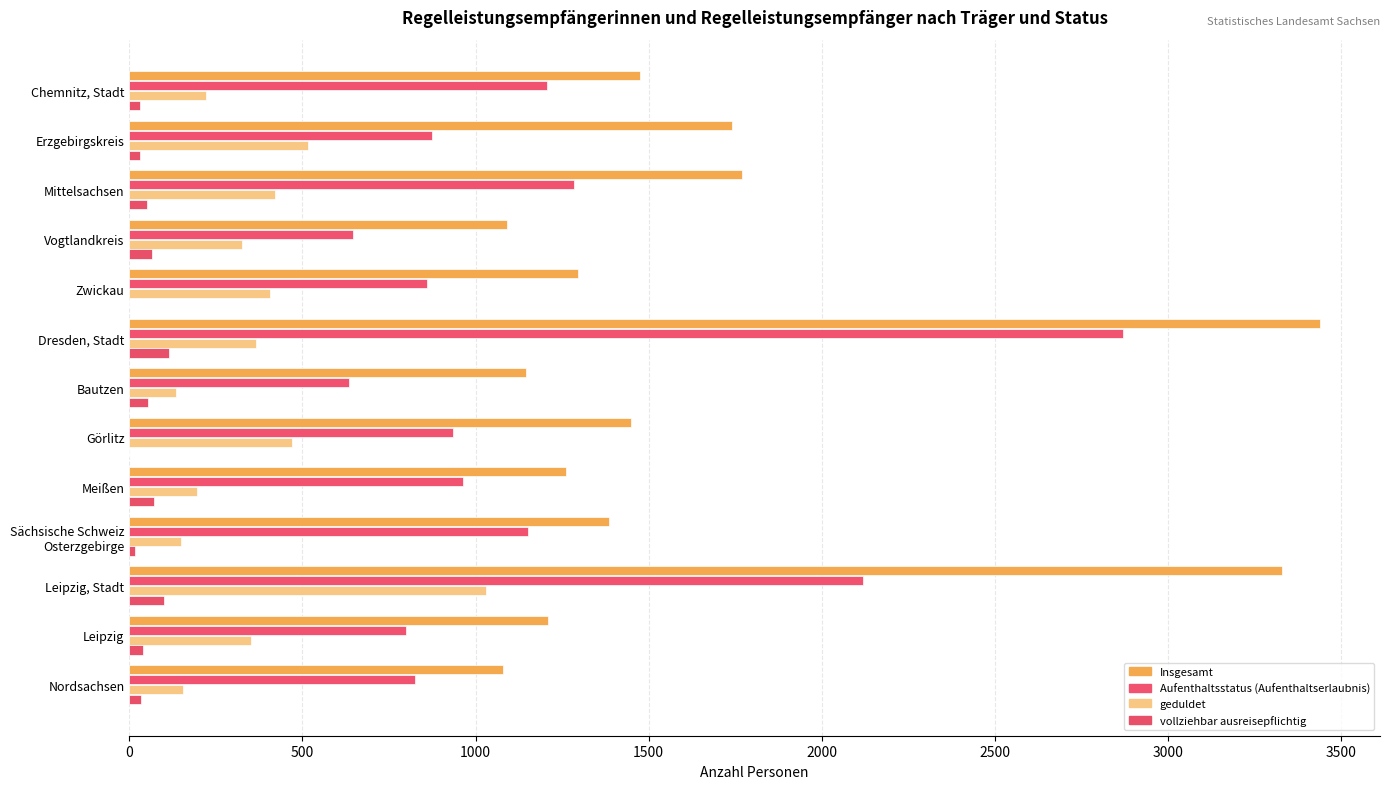

Count the number of data series in this chart.

4